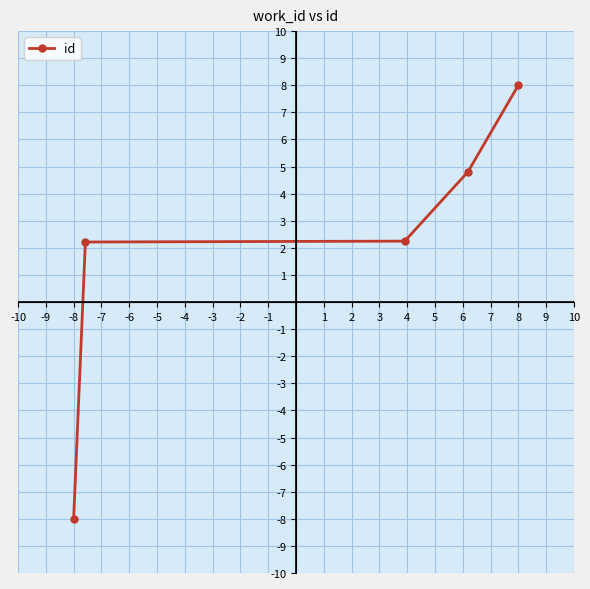

Count the number of data series in this chart.

1